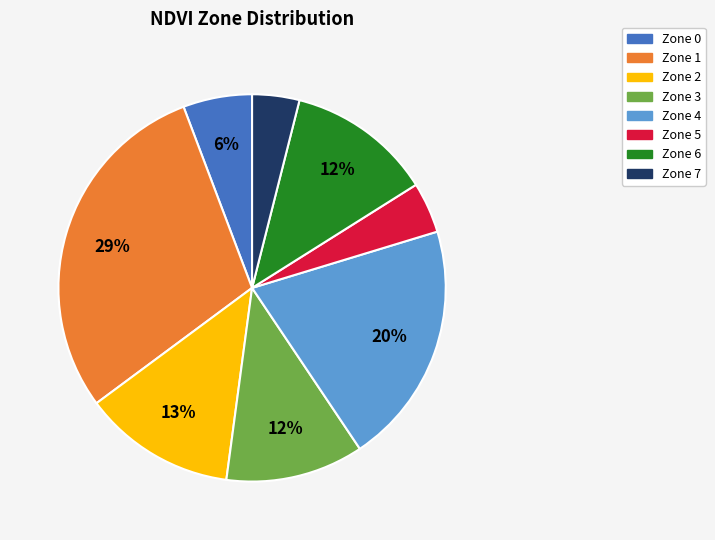

To the nearest percent, what is the difference between the largest and smallest slice percentages?

25%